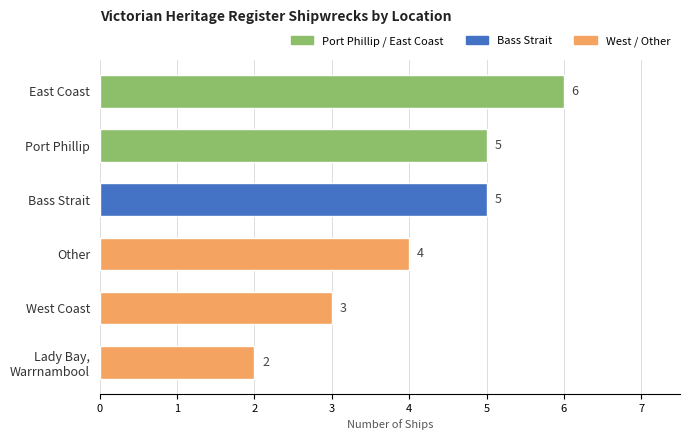

What is the difference between the maximum and minimum values?

4